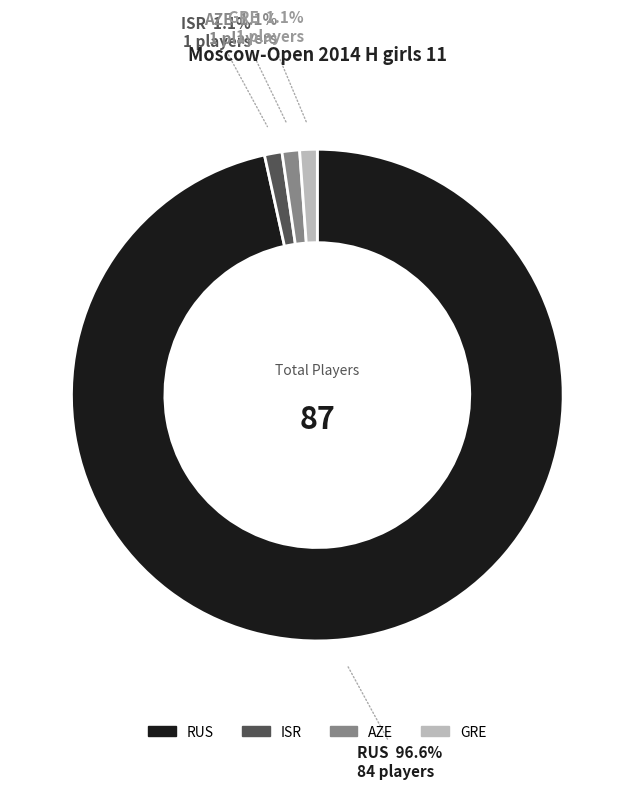

Is AZE the majority of the pie?

No